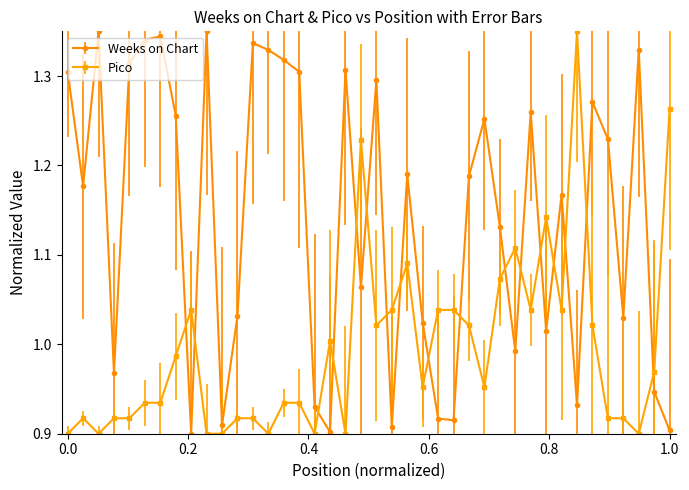

Which series ends up on top after the final intersection of Weeks on Chart and Pico?

Pico